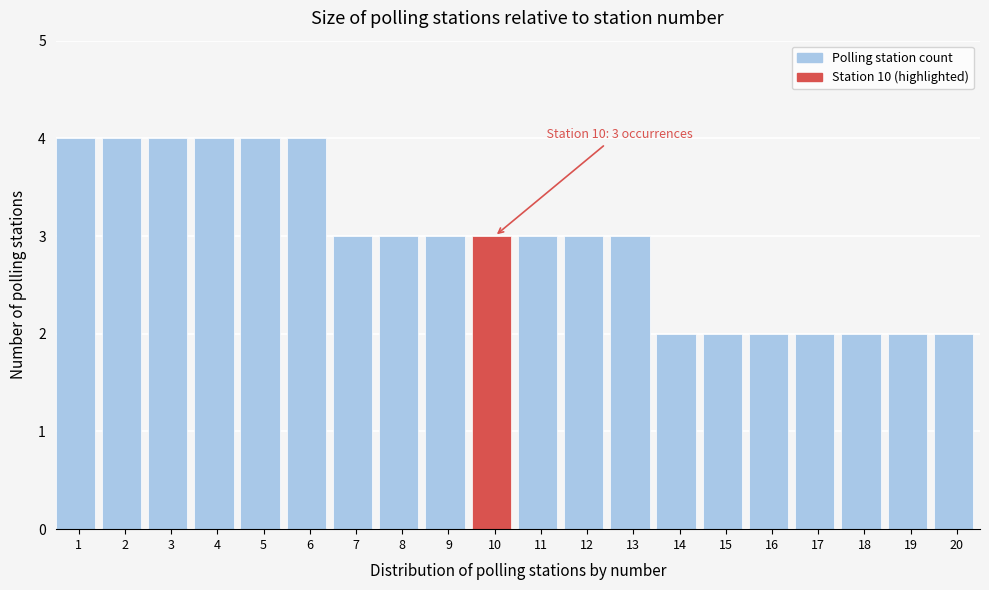

Reading left to right, list all the values displayed in this chart.

4	4	4	4	4	4	3	3	3	3	3	3	3	2	2	2	2	2	2	2